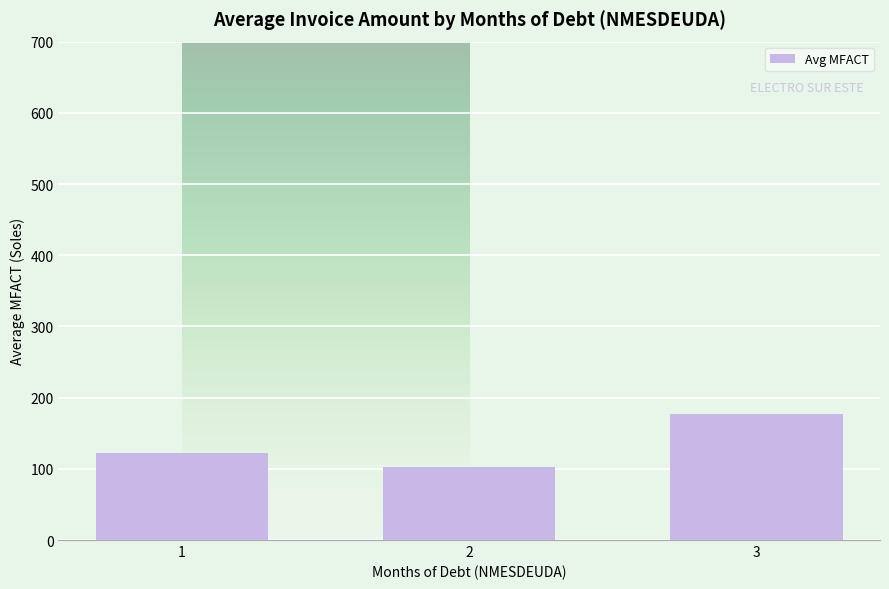

True or false: the data shows 103.0 at 2.

True